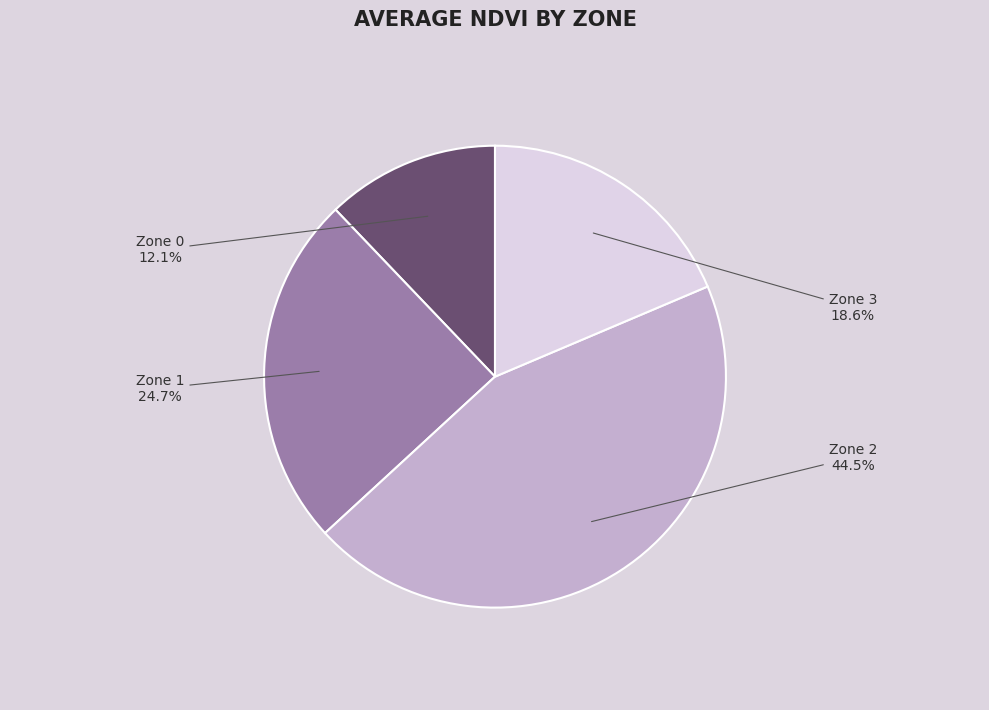

Rank the categories by value from highest to lowest.

Zone 2, Zone 1, Zone 3, Zone 0